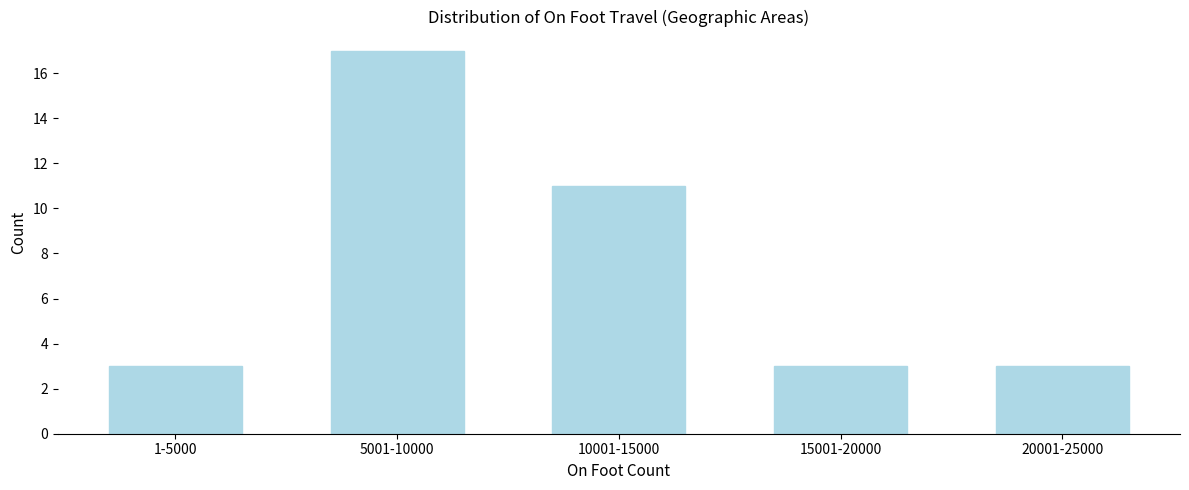

Reading right to left, extract all data points from this chart.

3	3	11	17	3